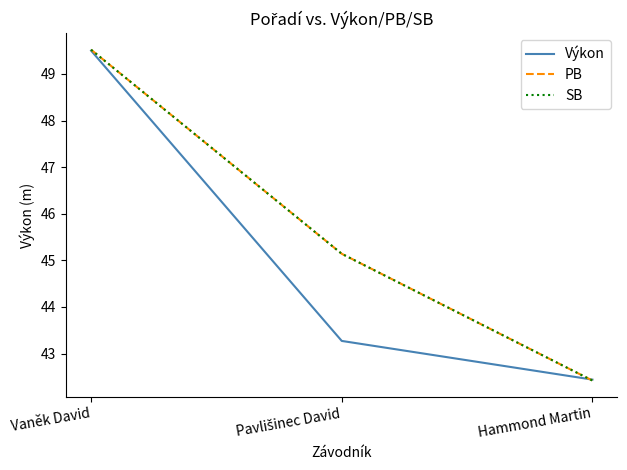

At which category is the sum across all series the highest?

Vaněk David